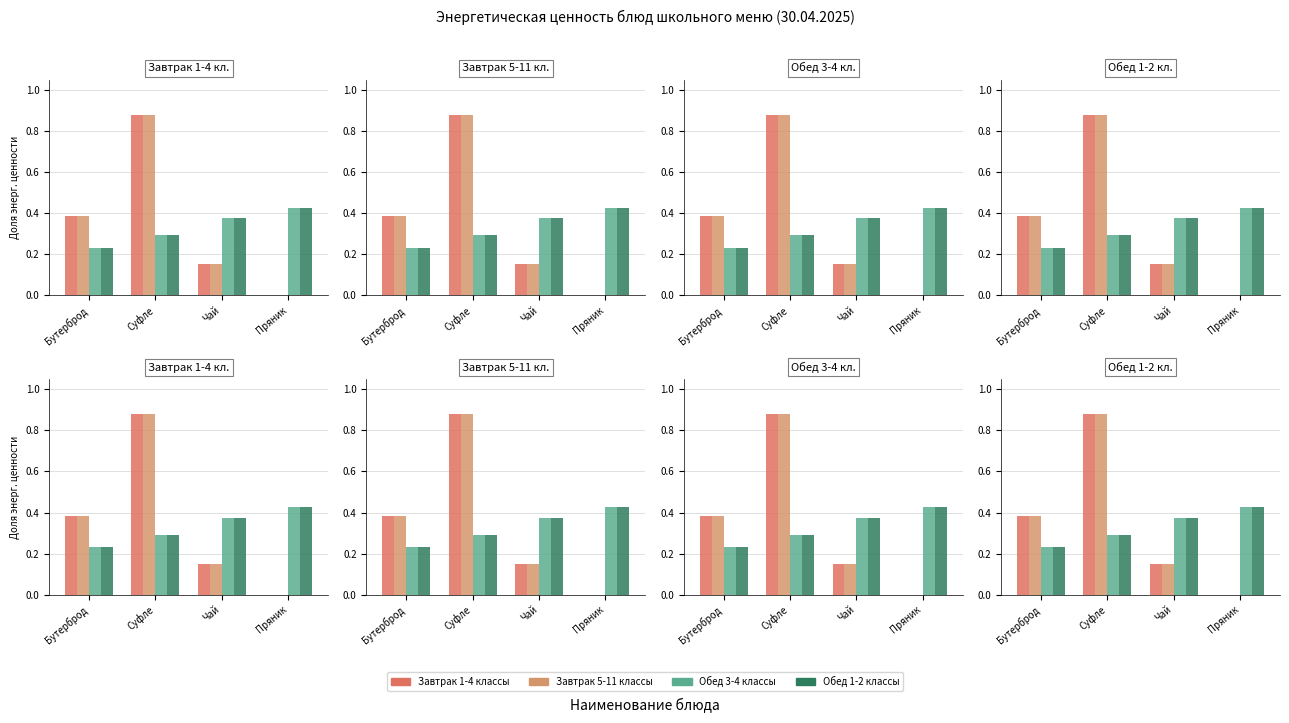

What position from the left is Пряник?

4